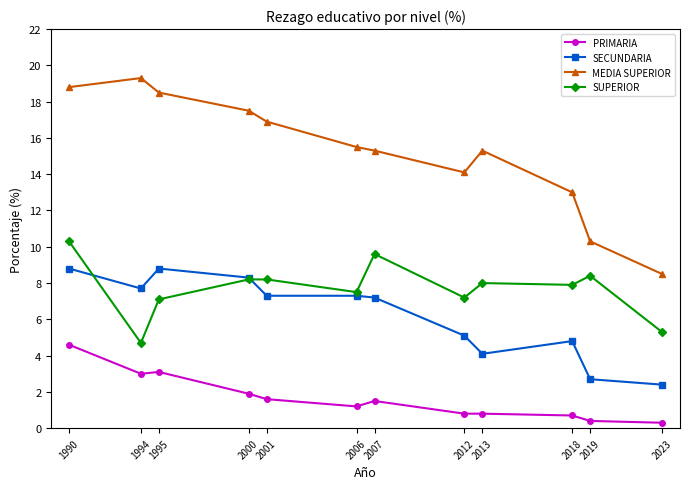

True or false: MEDIA SUPERIOR and SUPERIOR cross at least once.

False